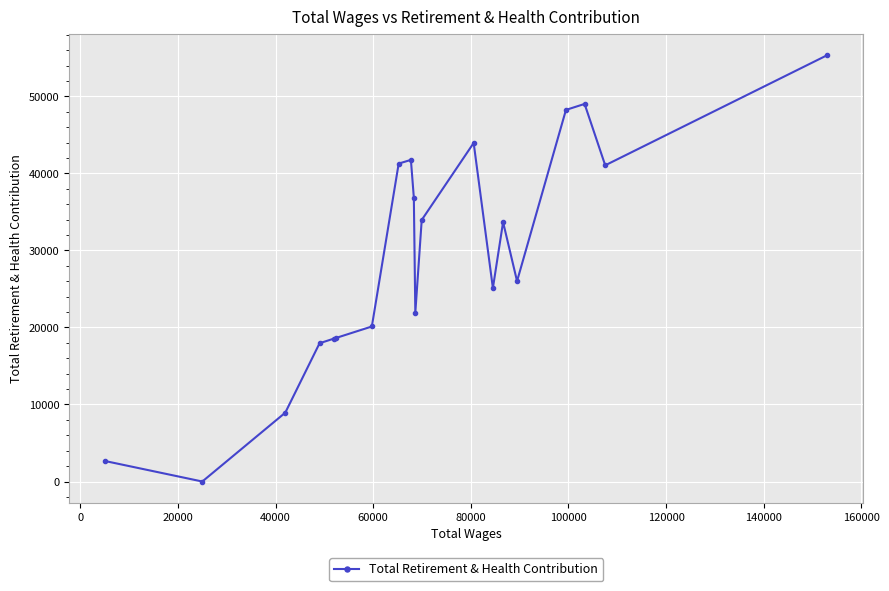

What is the maximum value shown in the chart?

55356